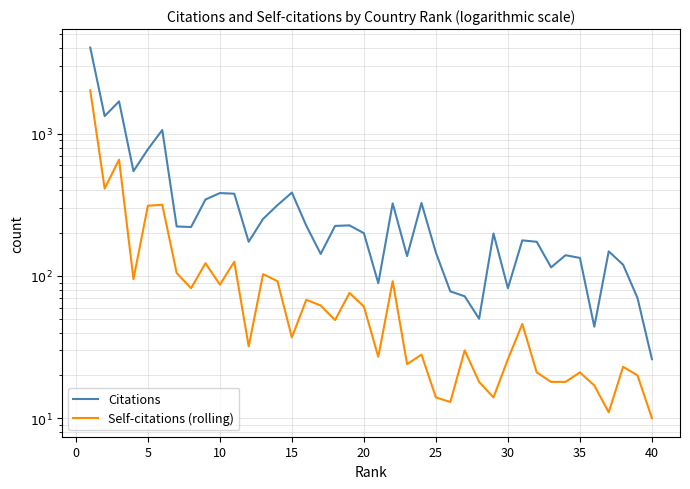

Which series has the largest total across all categories?

Citations